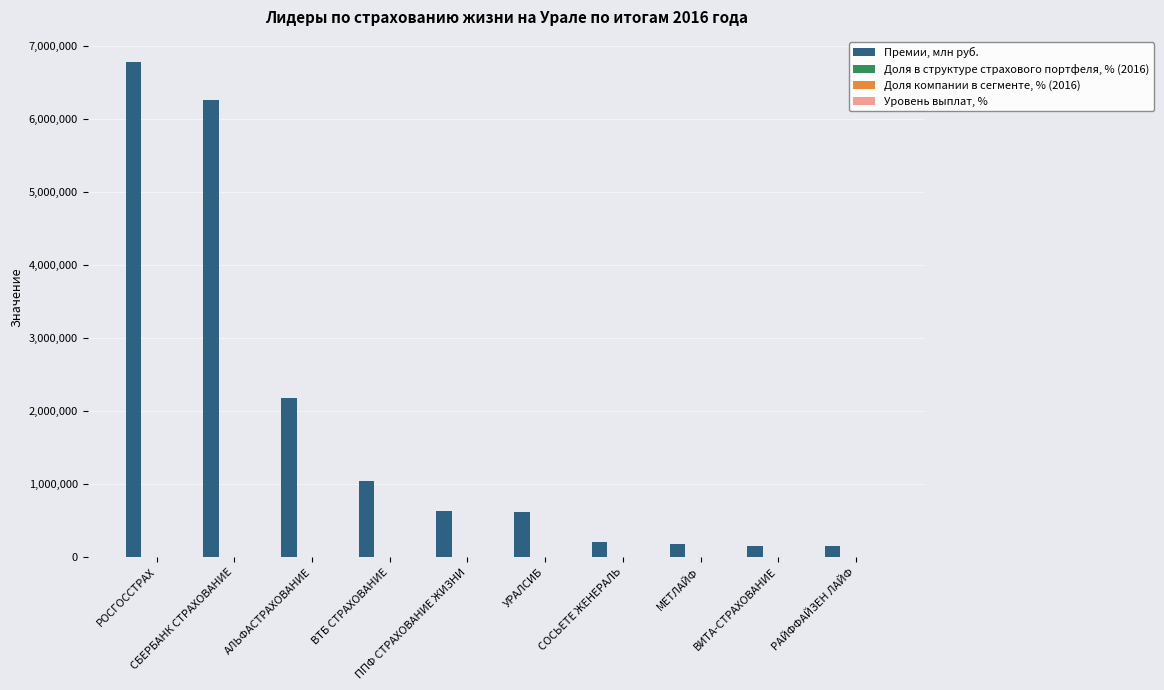

How many groups of bars are there?

10